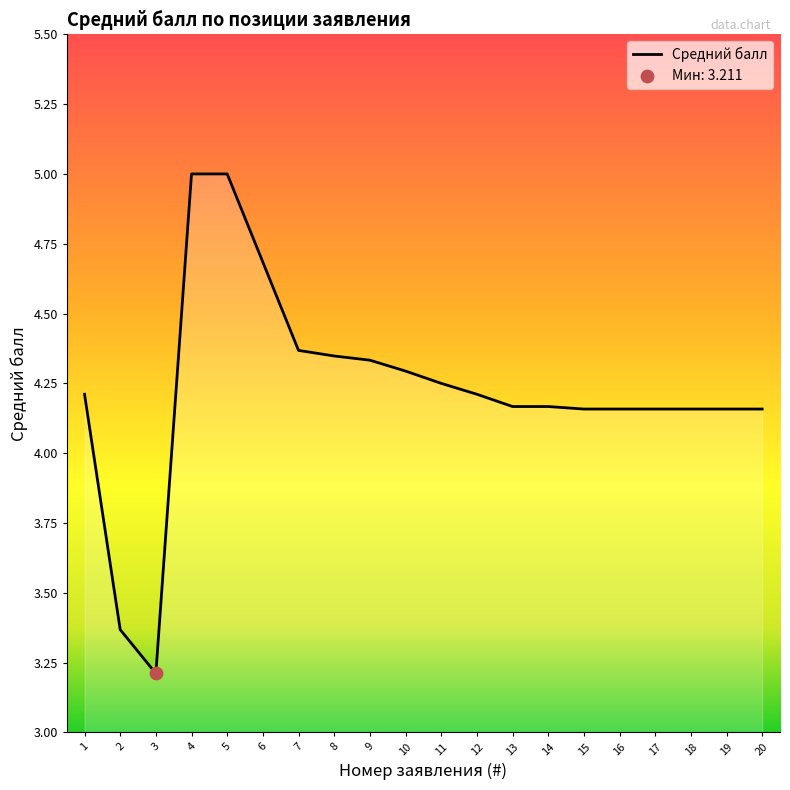

Approximately how many times larger is the value at 4 compared to 18?

1.2